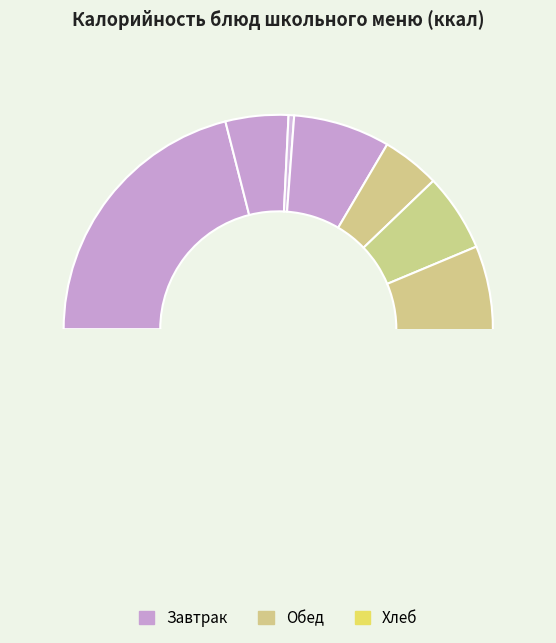

True or false: БУТЕРБРОД С СЫРОМ accounts for 8% of the total.

False